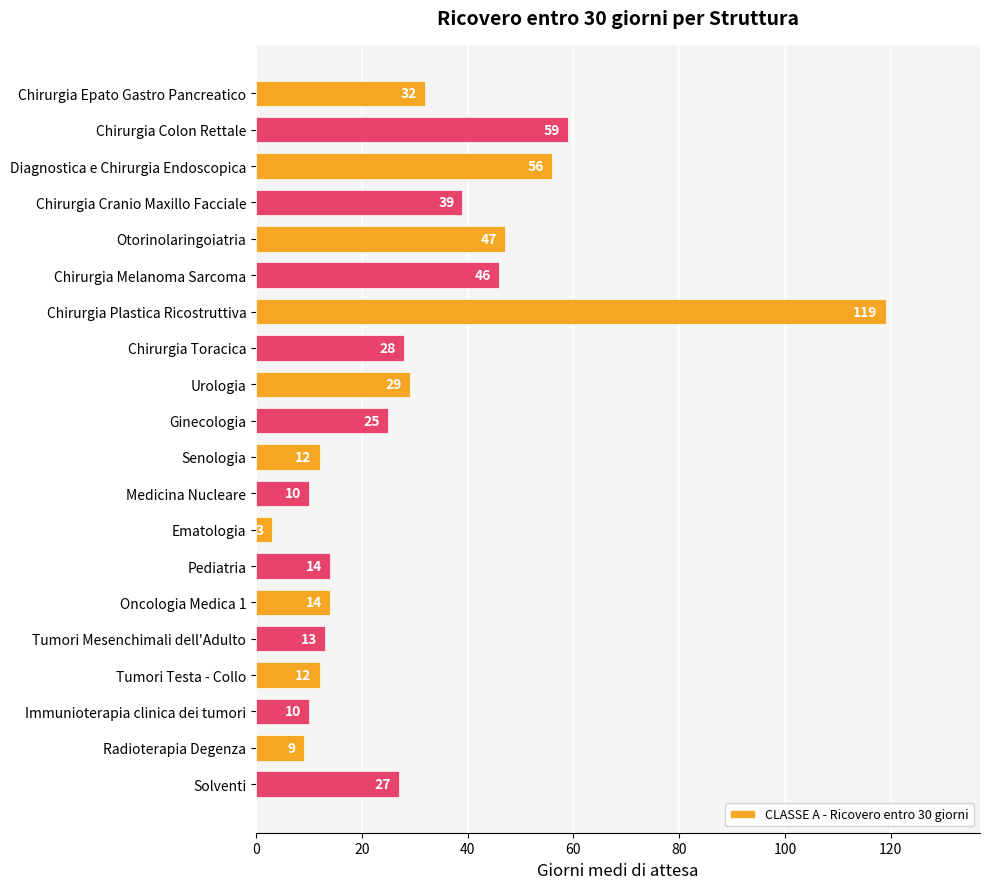

How many bars are there in total?

20